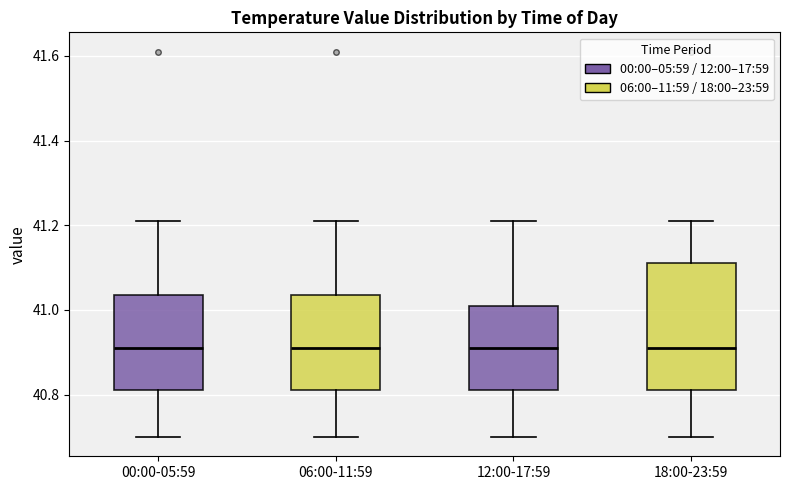

Reading left to right, transcribe this box plot: for each box, give where its median line is, the range the box spans, and where its two whiskers end, as read against the y-axis. The values are not printed on the chart, so give them approximately, as read against the axis.

00:00-05:59: median 40.92, box 40.82 to 41.04, whiskers 40.70 to 41.22
06:00-11:59: median 40.92, box 40.82 to 41.04, whiskers 40.70 to 41.22
12:00-17:59: median 40.92, box 40.82 to 41.02, whiskers 40.70 to 41.22
18:00-23:59: median 40.92, box 40.82 to 41.12, whiskers 40.70 to 41.22